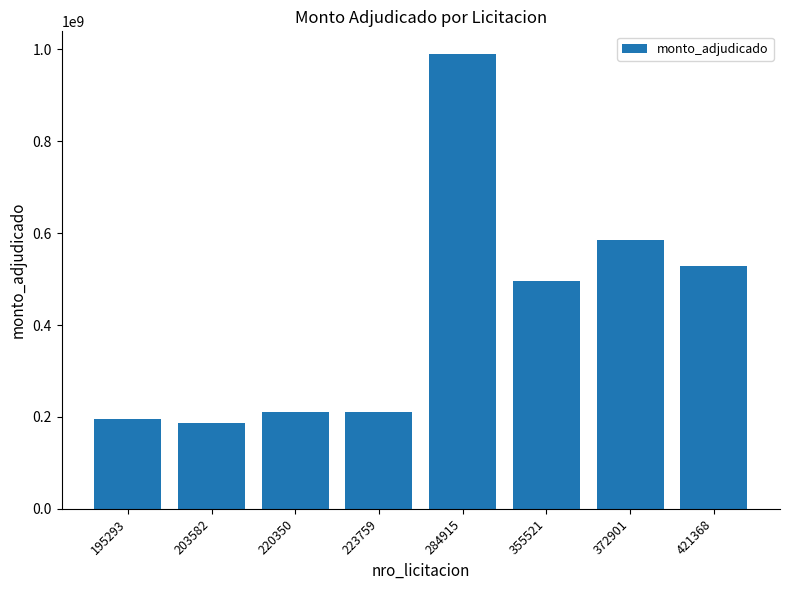

What is the sum of the values at 355521 and 223759?

705000000